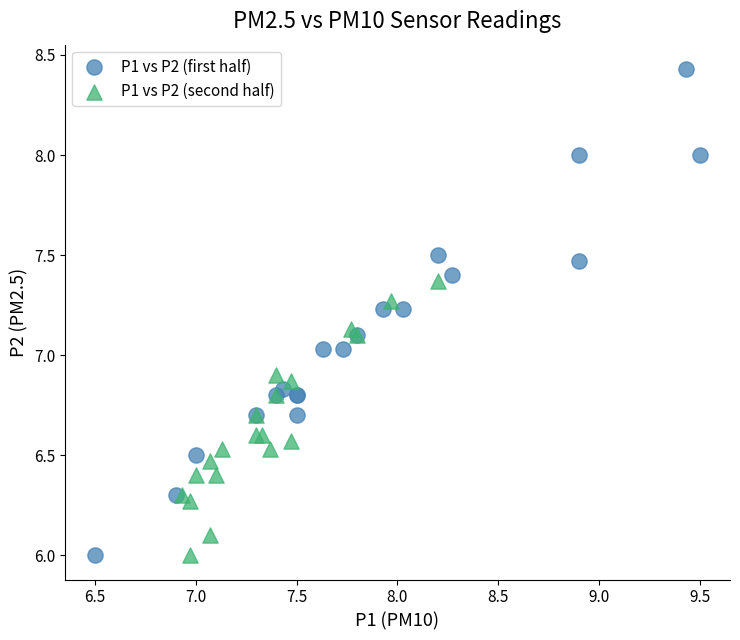

Which series has the largest Y range (max minus min)?

P1 vs P2 (first half)